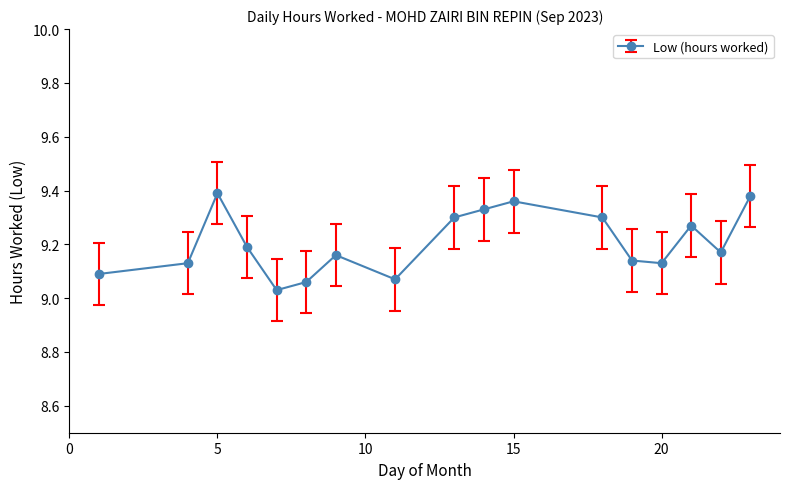

How many points are lower than both their immediate neighbors (excluding endpoints)?

4